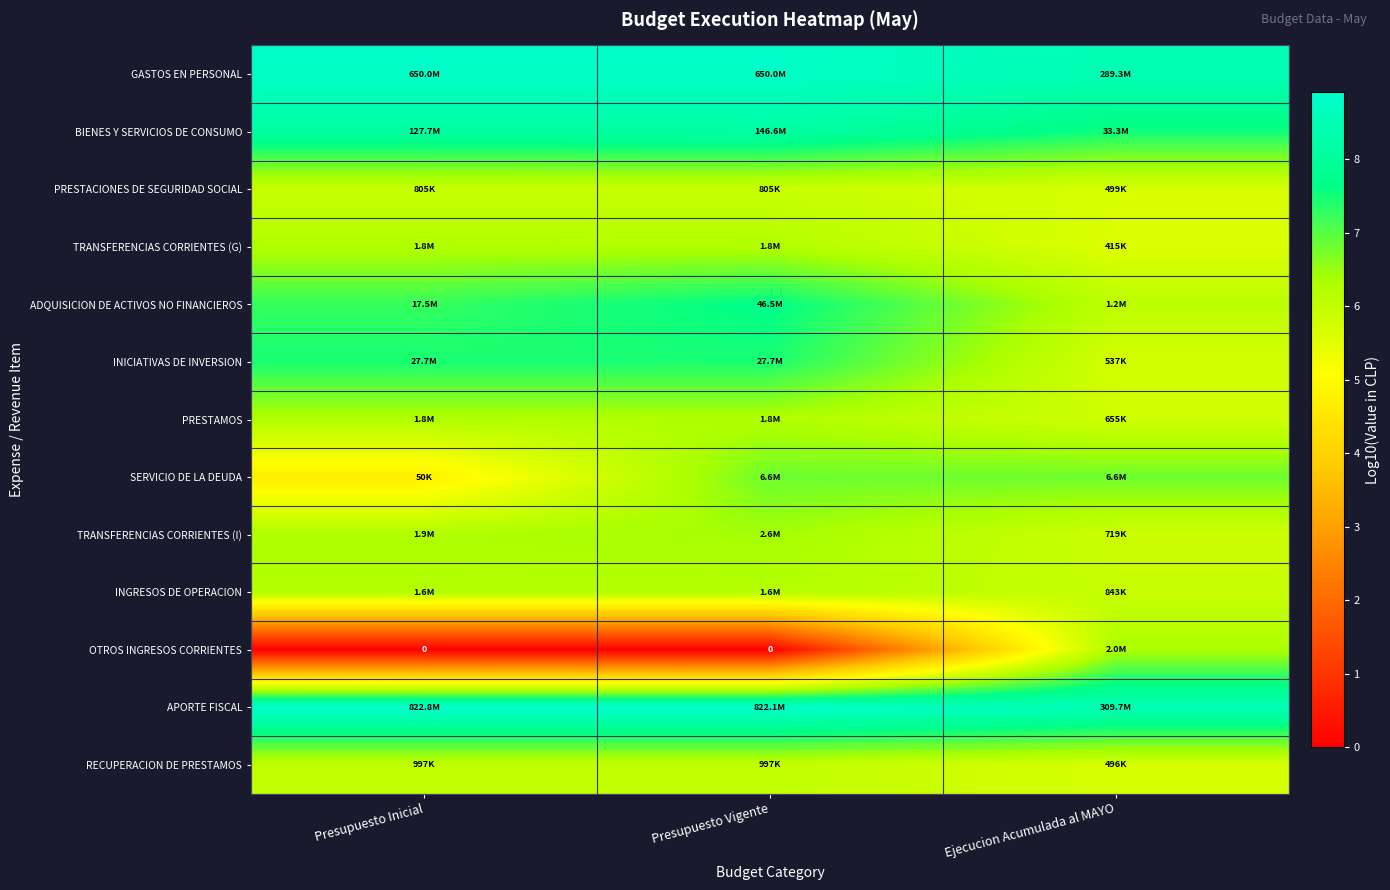

Rank the series at Presupuesto Inicial from highest to lowest value.

APORTE FISCAL, GASTOS EN PERSONAL, BIENES Y SERVICIOS DE CONSUMO, INICIATIVAS DE INVERSION, ADQUISICION DE ACTIVOS NO FINANCIEROS, TRANSFERENCIAS CORRIENTES (I), PRESTAMOS, TRANSFERENCIAS CORRIENTES (G), INGRESOS DE OPERACION, RECUPERACION DE PRESTAMOS, PRESTACIONES DE SEGURIDAD SOCIAL, SERVICIO DE LA DEUDA, OTROS INGRESOS CORRIENTES